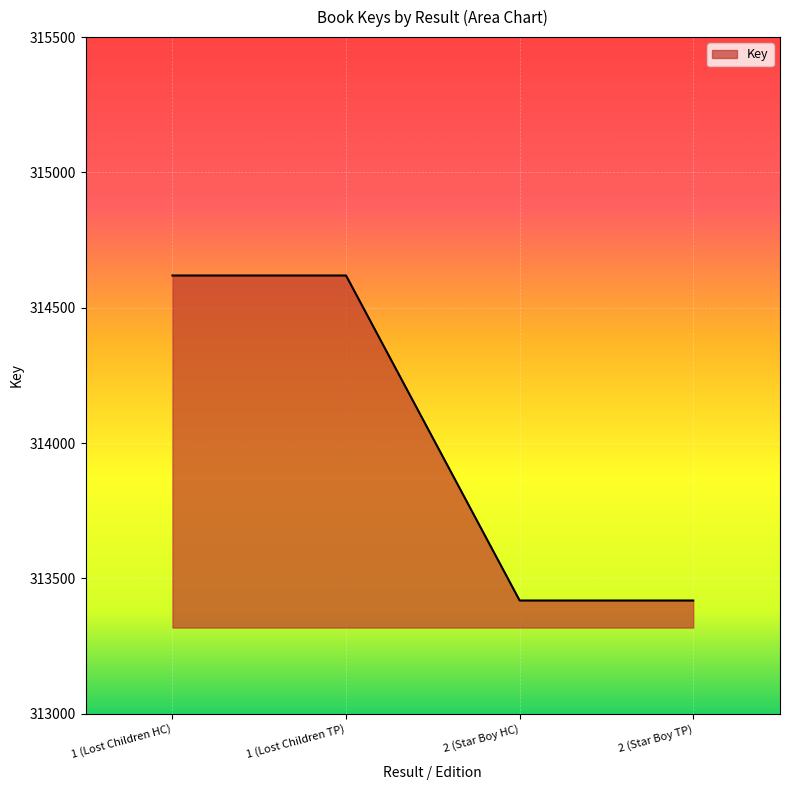

Approximately how many times larger is the value at 2 (Star Boy TP) compared to 1 (Lost Children HC)?

1.0